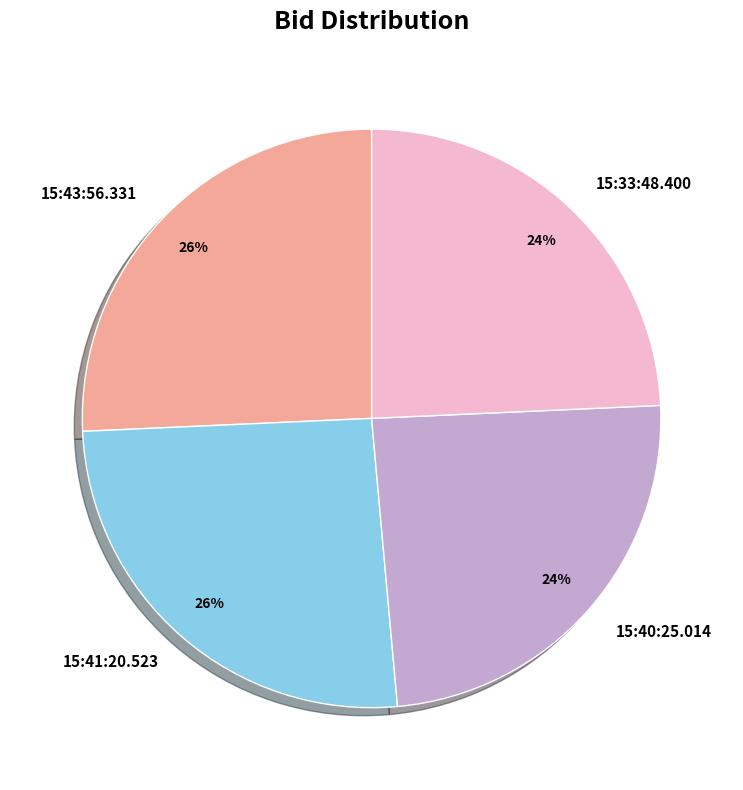

Does 15:40:25.014 represent more than half of the total?

No